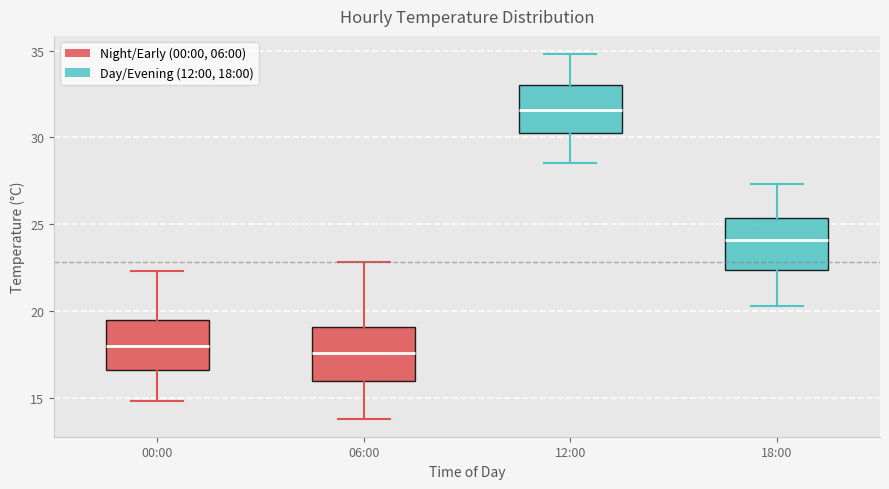

Reading left to right, transcribe this box plot: for each box, give where its median line is, the range the box spans, and where its two whiskers end, as read against the y-axis. The values are not printed on the chart, so give them approximately, as read against the axis.

00:00: median 18.0, box 16.5 to 19.5, whiskers 15.0 to 22.5
06:00: median 17.5, box 16.0 to 19.0, whiskers 14.0 to 23.0
12:00: median 31.5, box 30.0 to 33.0, whiskers 28.5 to 35.0
18:00: median 24.0, box 22.5 to 25.5, whiskers 20.5 to 27.5